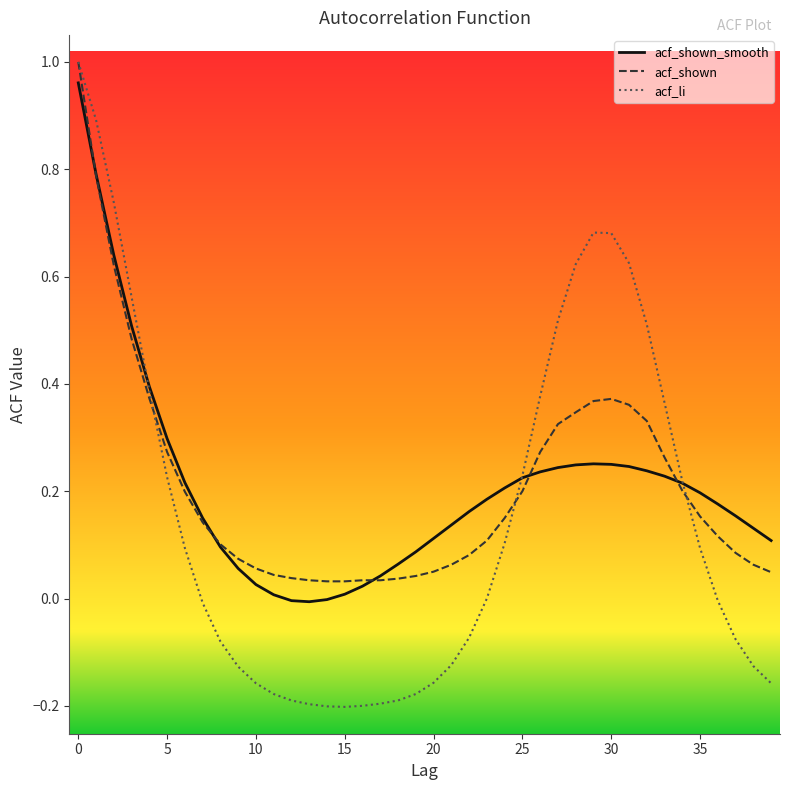

Which series has the widest spread of values?

acf_li